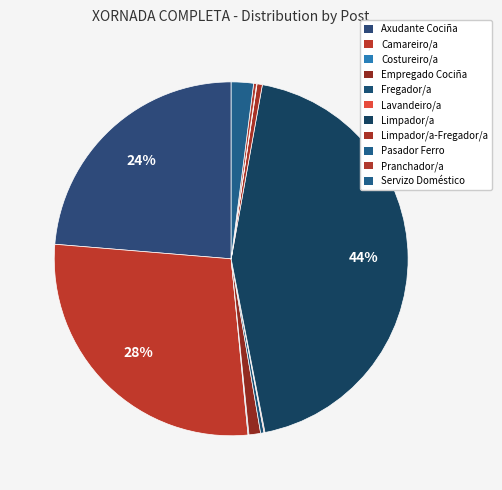

How many segments does this pie chart have?

11